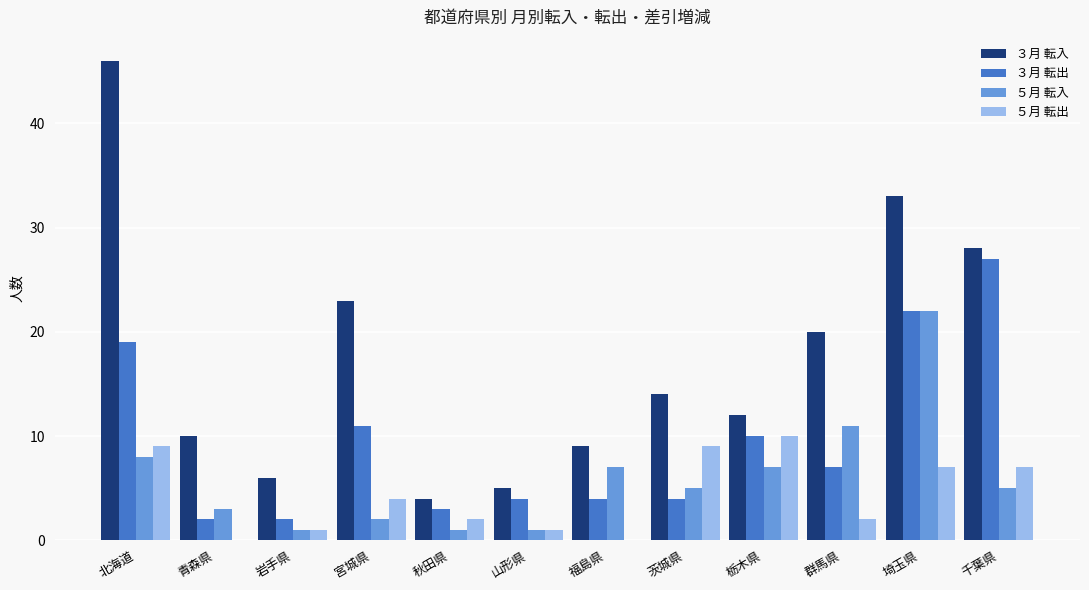

Is the value of ５月 転入 at 栃木県 greater than the value of ５月 転出 at 北海道?

No